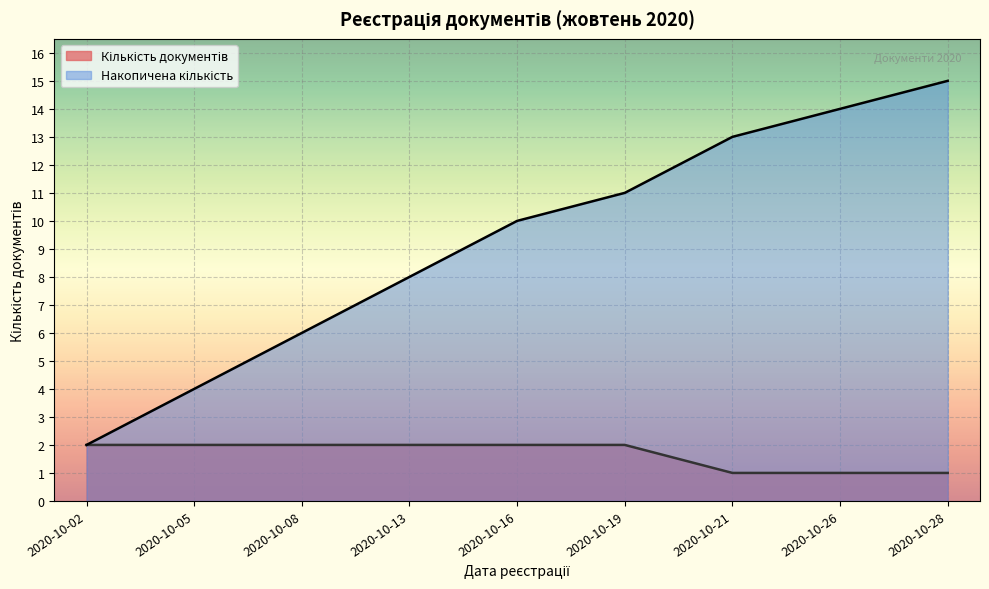

Is it true that the value at 2020-10-02 is 2?

True